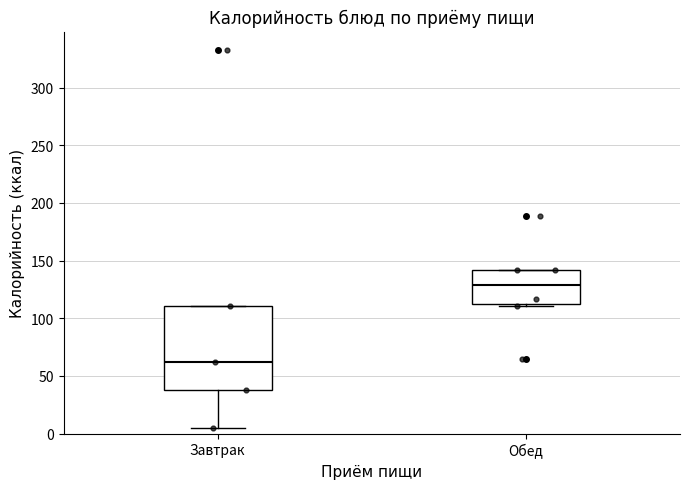

Where does the median line of the box for Обед sit on the y-axis? The values are not printed on the chart, so give them approximately, as read against the axis.

130